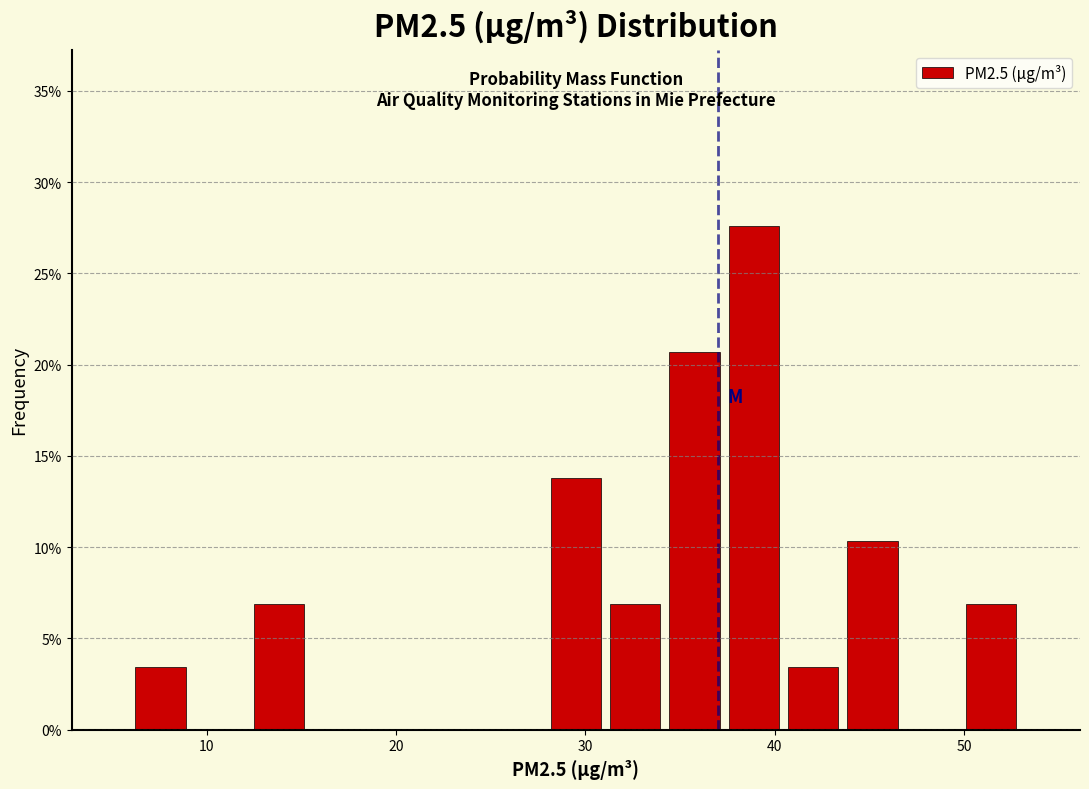

Read against the x-axis, roughly where is the centre of the tallest bar?

39